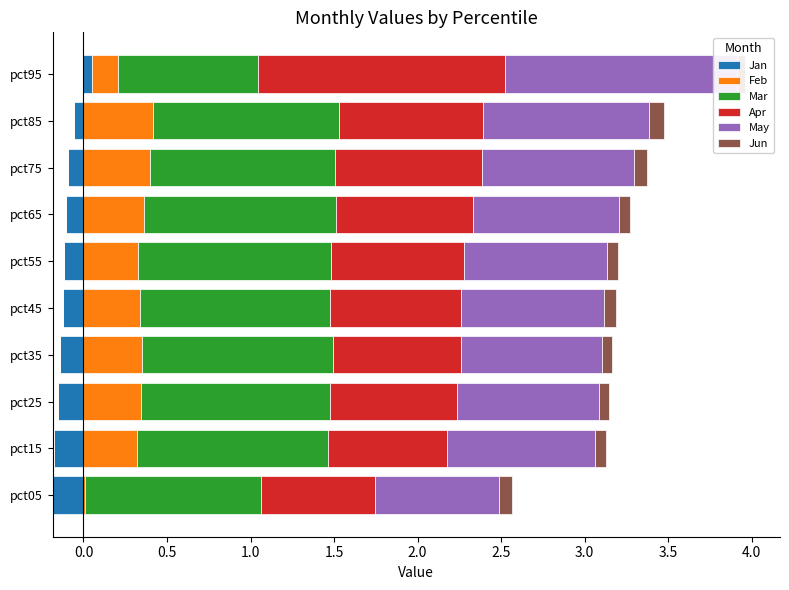

How many distinct data groups are displayed?

6